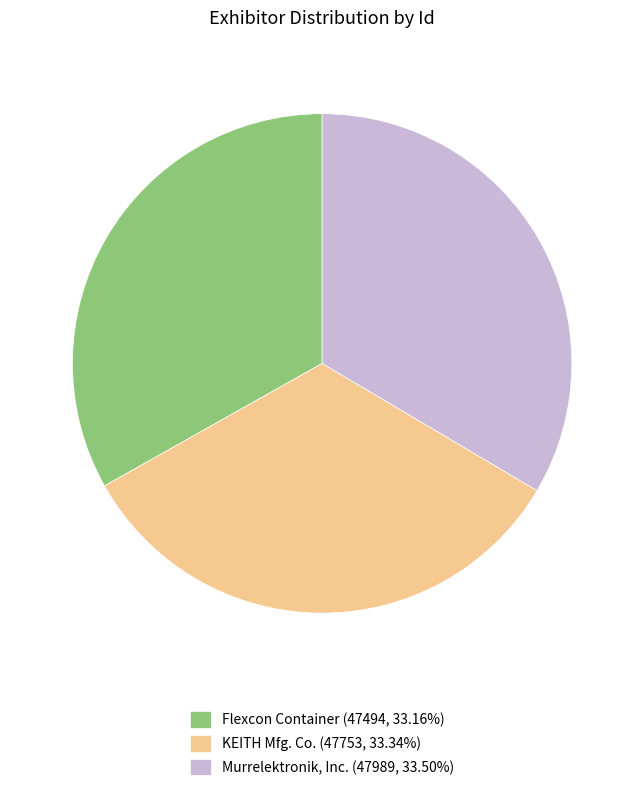

Is there a majority slice in this chart?

No